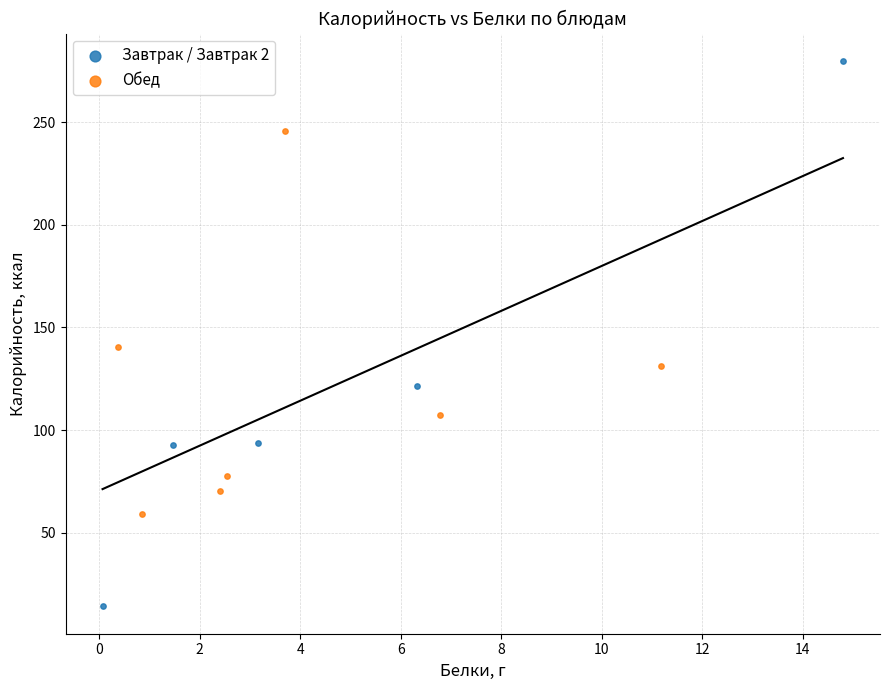

Which series has the largest Y range (max minus min)?

Завтрак / Завтрак 2